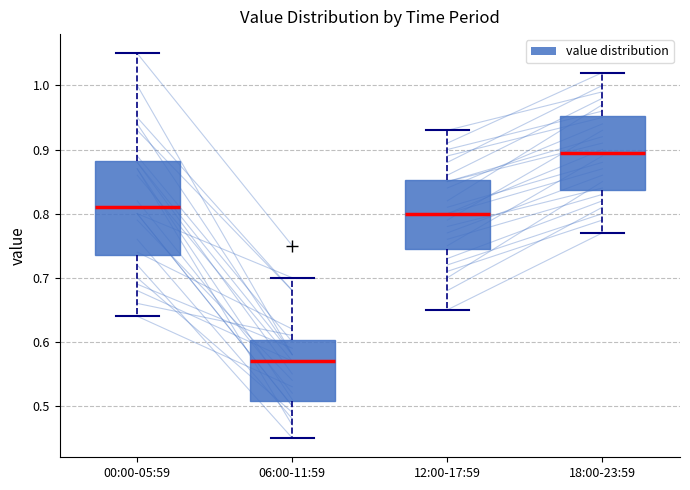

Which box is the tallest, from its lower edge to its upper edge?

00:00-05:59